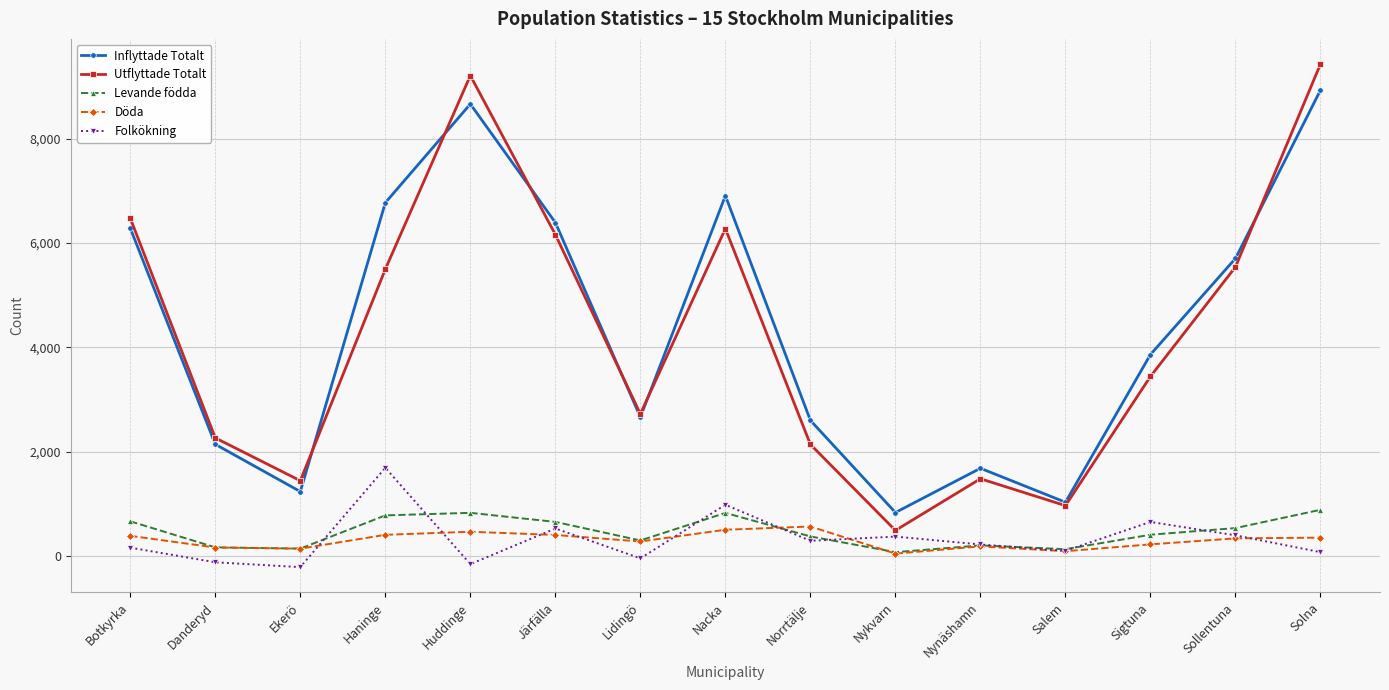

What is the highest value of the Folkökning series?

1697